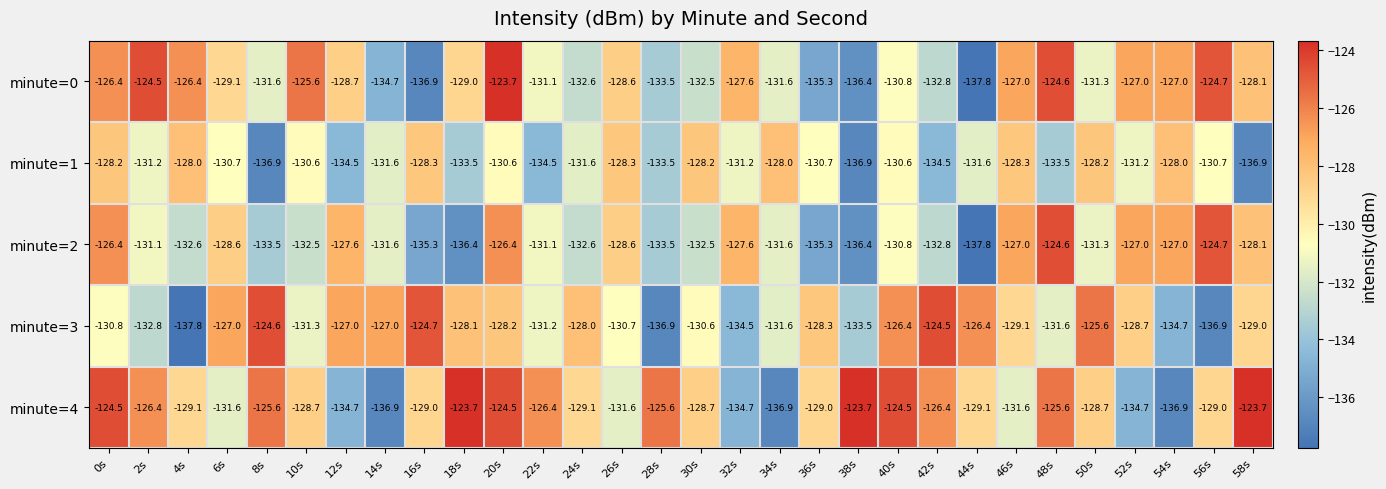

What is the total value across all series at 26s?

-647.8